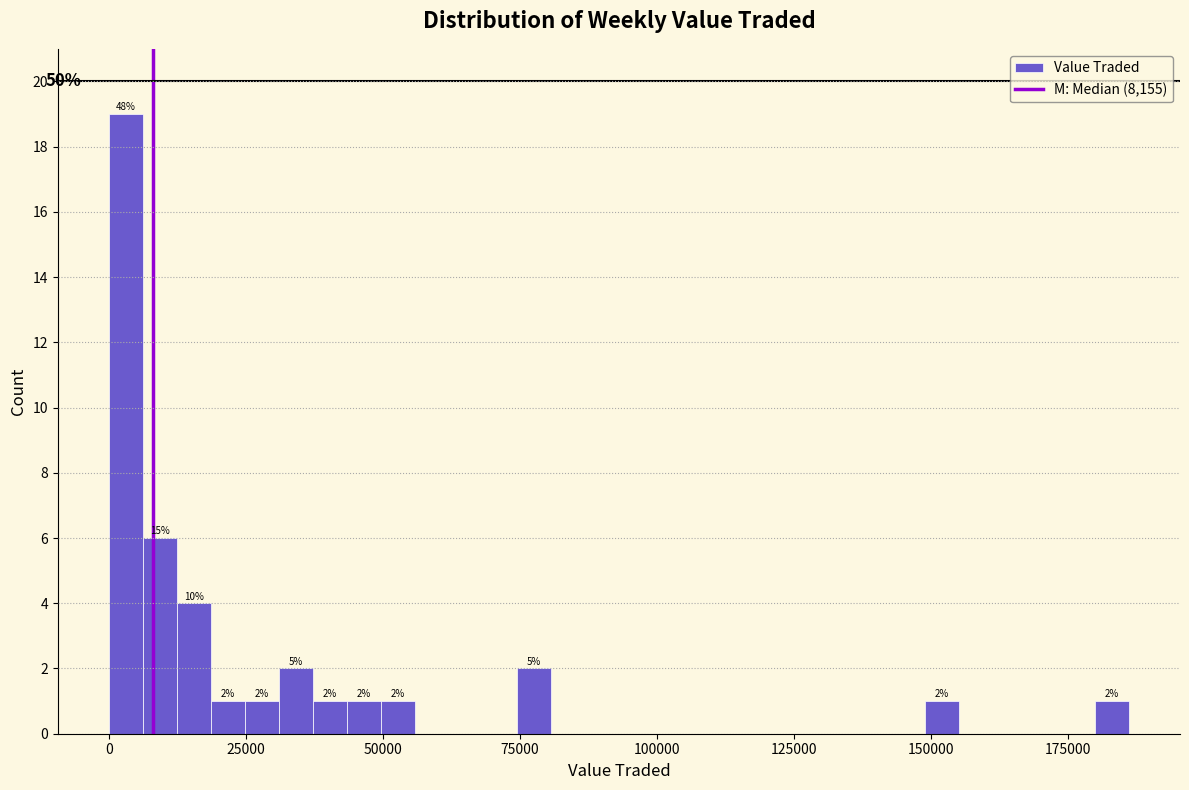

Around what value on the x-axis is the tallest bar? Give the approximate position of its centre, as read against the axis.

5000